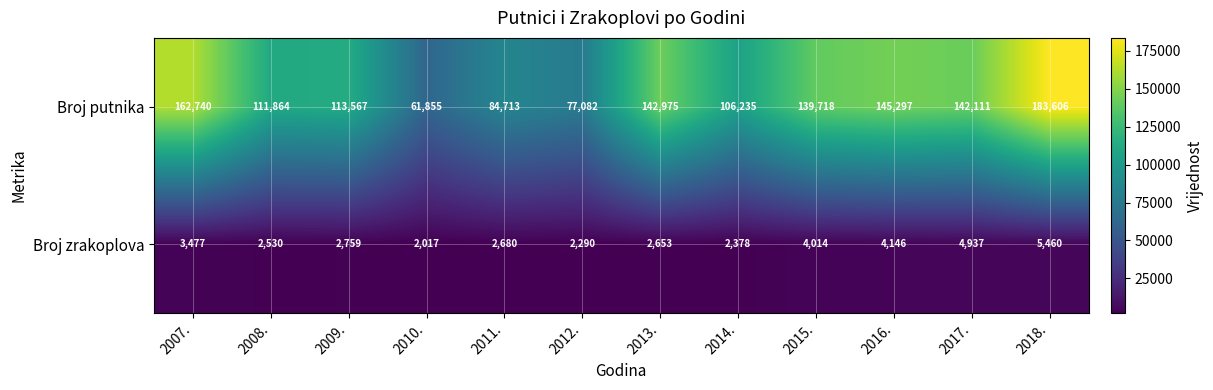

What is the maximum value shown in the chart?

183606